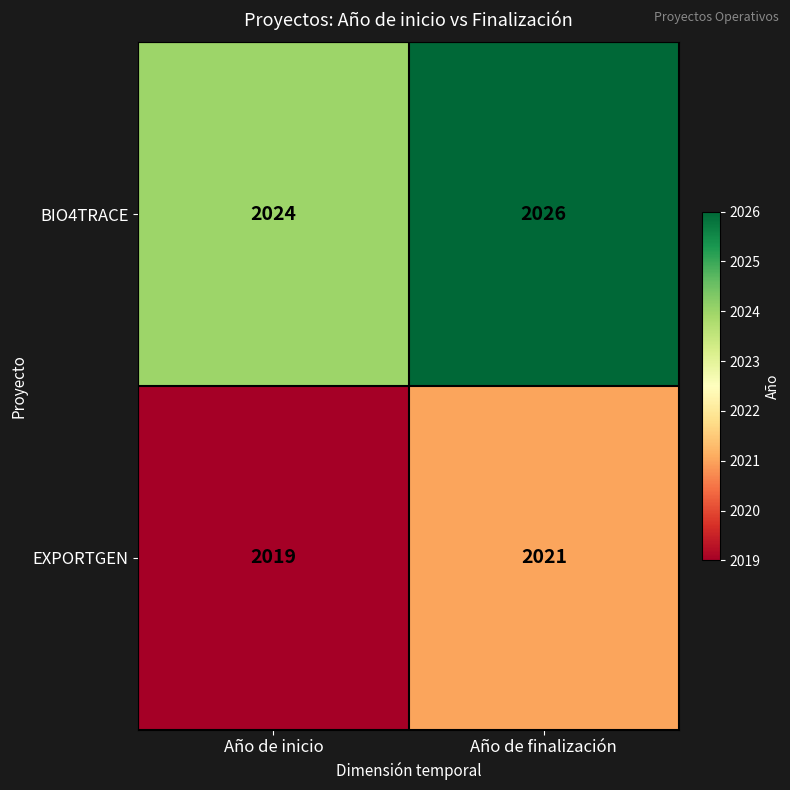

Reading left to right, what are all the values shown in this chart?

BIO4TRACE: 2024	2026
EXPORTGEN: 2019	2021